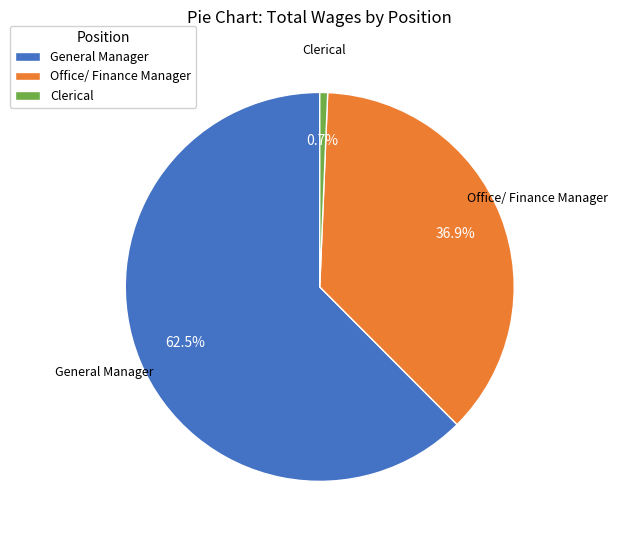

To the nearest percent, what portion does Office/ Finance Manager represent?

37%